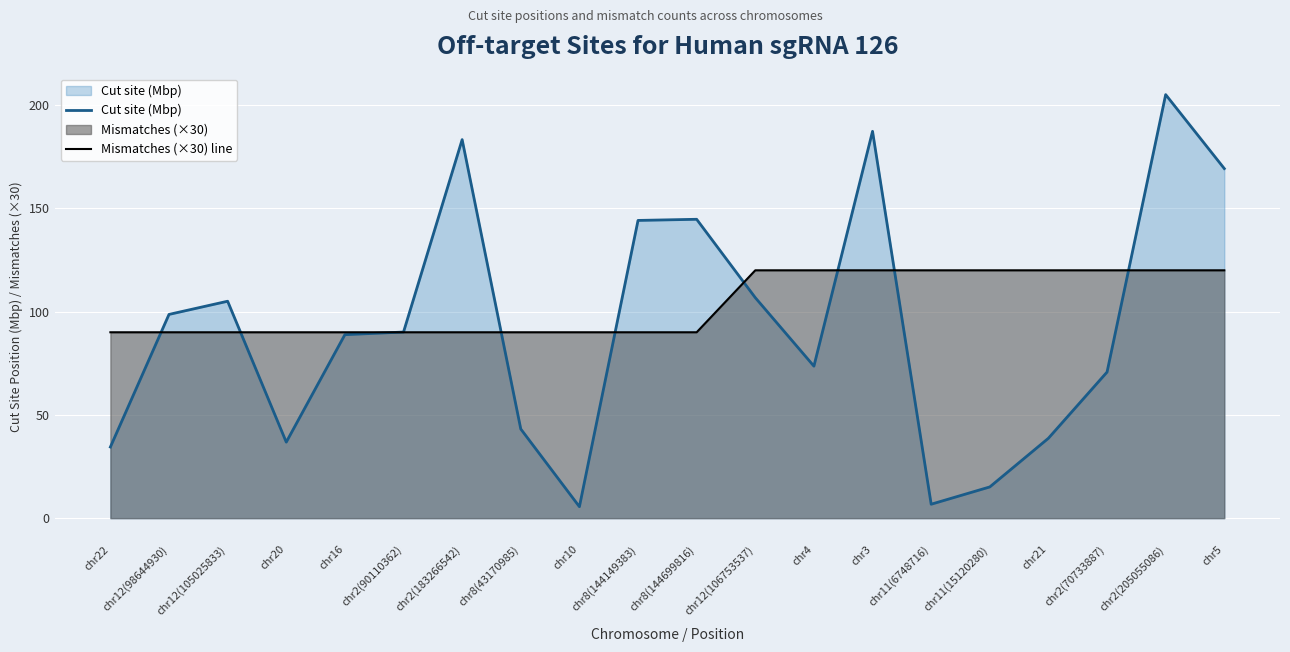

At which category does the chart reach its minimum across all series?

chr10